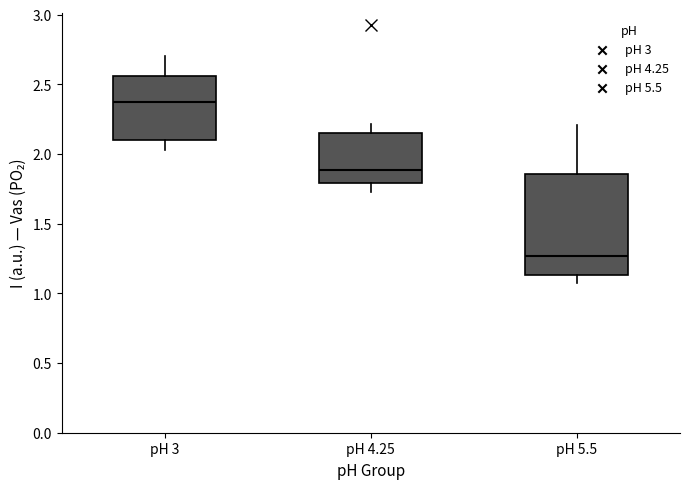

Reading left to right, read every box against the y-axis: the position of its median line, the range the box covers, and the ends of its whiskers. The values are not printed on the chart, so give them approximately, as read against the axis.

pH 3: median 2.35, box 2.10 to 2.55, whiskers 2.05 to 2.70
pH 4.25: median 1.90, box 1.80 to 2.15, whiskers 1.70 to 2.20
pH 5.5: median 1.25, box 1.15 to 1.85, whiskers 1.05 to 2.20